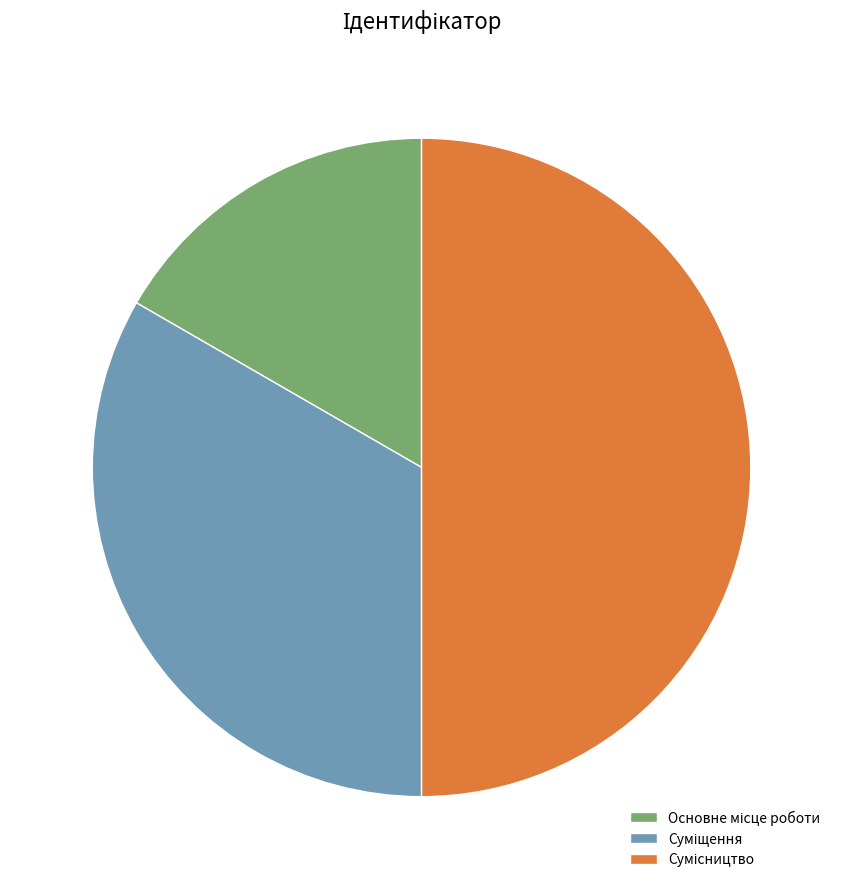

How many segments does this pie chart have?

3